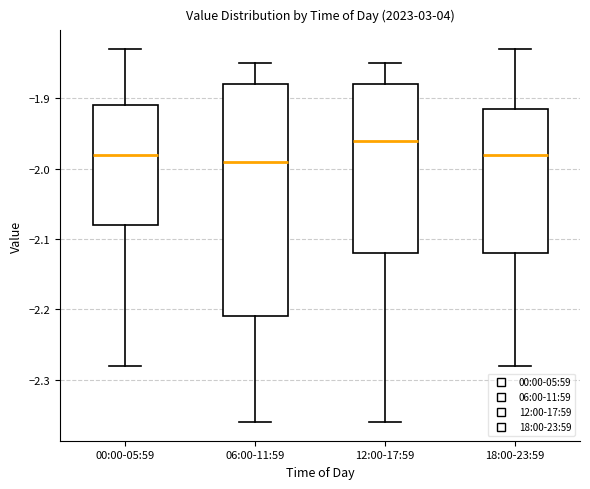

Reading left to right, transcribe this box plot: for each box, give where its median line is, the range the box spans, and where its two whiskers end, as read against the y-axis. The values are not printed on the chart, so give them approximately, as read against the axis.

00:00-05:59: median -1.98, box -2.08 to -1.91, whiskers -2.28 to -1.83
06:00-11:59: median -1.99, box -2.21 to -1.88, whiskers -2.36 to -1.85
12:00-17:59: median -1.96, box -2.12 to -1.88, whiskers -2.36 to -1.85
18:00-23:59: median -1.98, box -2.12 to -1.91, whiskers -2.28 to -1.83